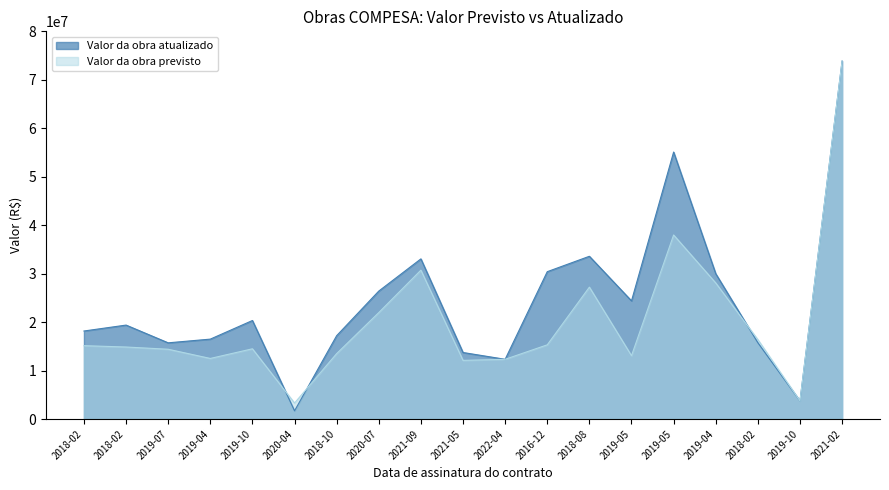

In Valor da obra atualizado, how many points are higher than both neighbors (excluding endpoints)?

5